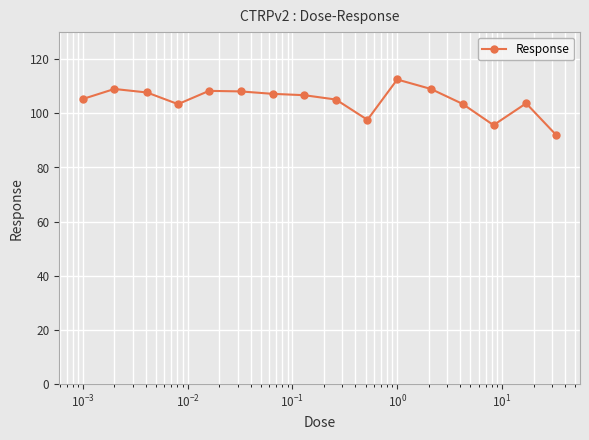

What is the minimum value shown in the chart?

91.9